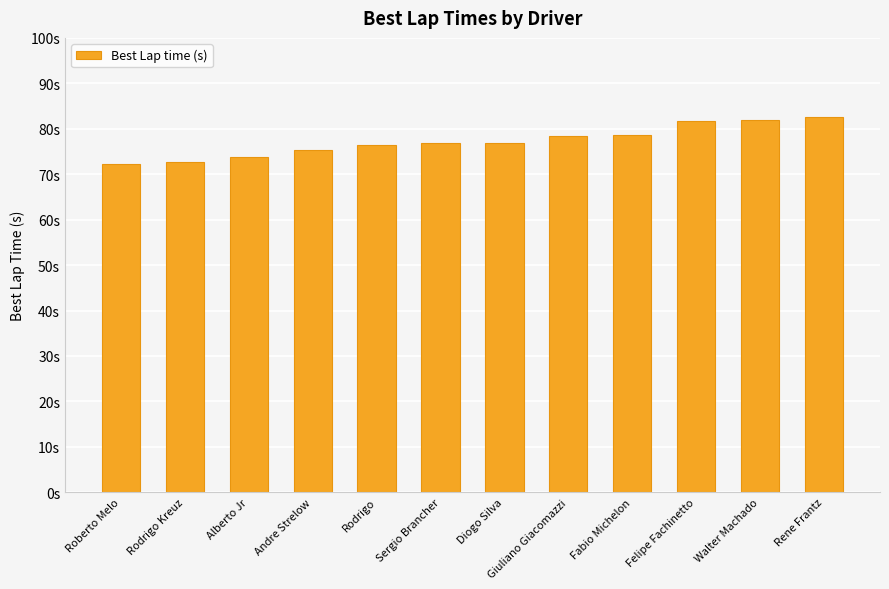

List the labels in order of value, largest first.

Rene Frantz, Walter Machado, Felipe Fachinetto, Fabio Michelon, Giuliano Giacomazzi, Diogo Silva, Sergio Brancher, Rodrigo, Andre Strelow, Alberto Jr, Rodrigo Kreuz, Roberto Melo